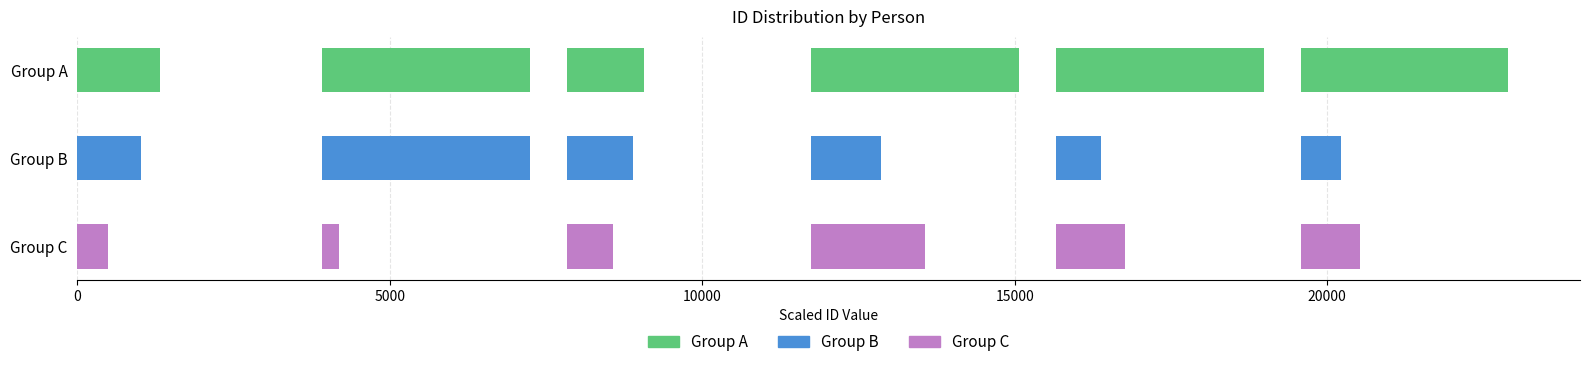

How many values are below 7897?

9